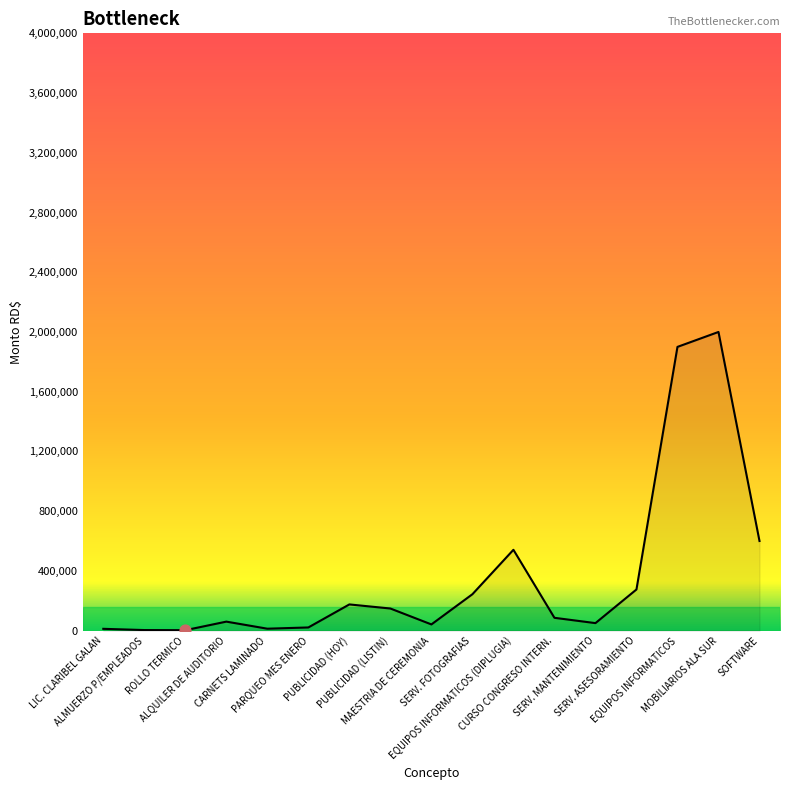

Which has a higher value, CURSO CONGRESO INTERN. or ALMUERZO P/EMPLEADOS?

CURSO CONGRESO INTERN.